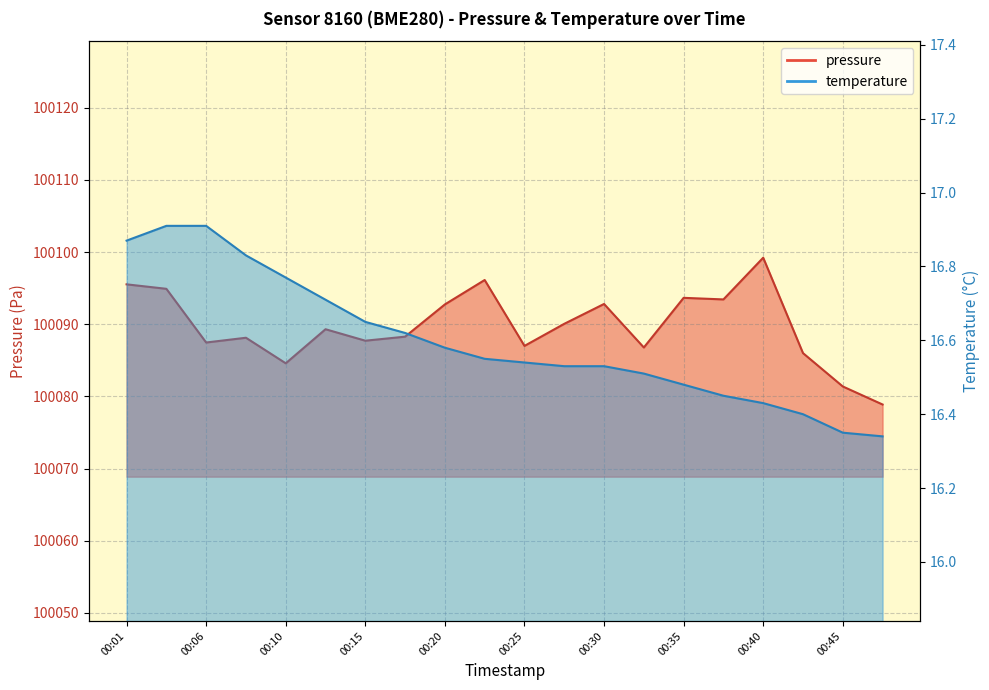

Is the value of pressure at 00:10 greater than the value of temperature at 00:08?

Yes